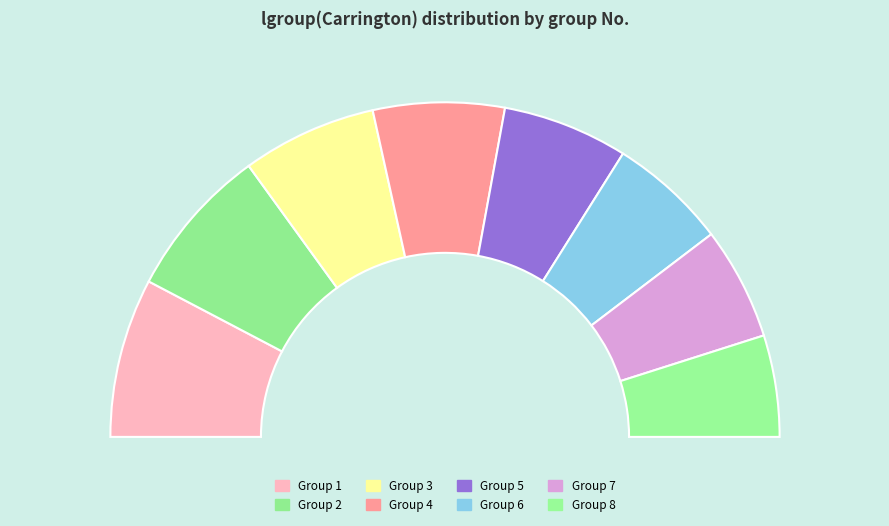

True or false: 5 accounts for 2% of the total.

False